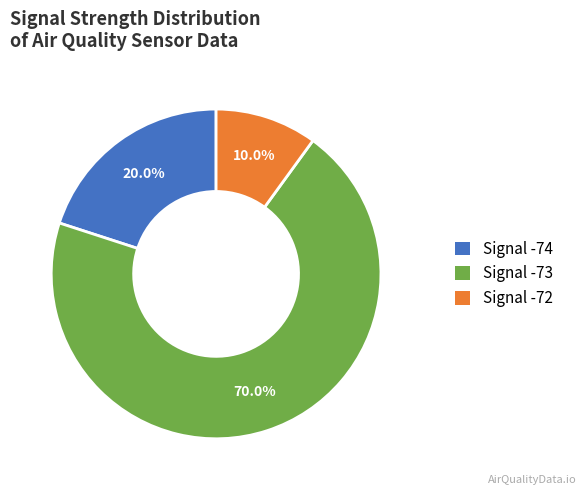

Is Signal -73 the majority of the pie?

Yes